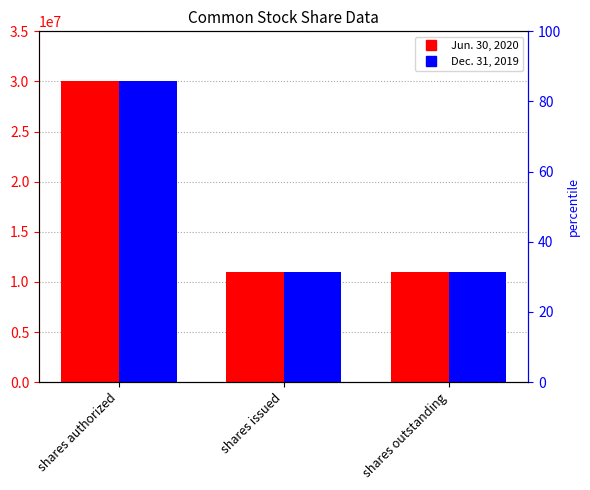

What is the total value across all series at shares authorized?

60000000